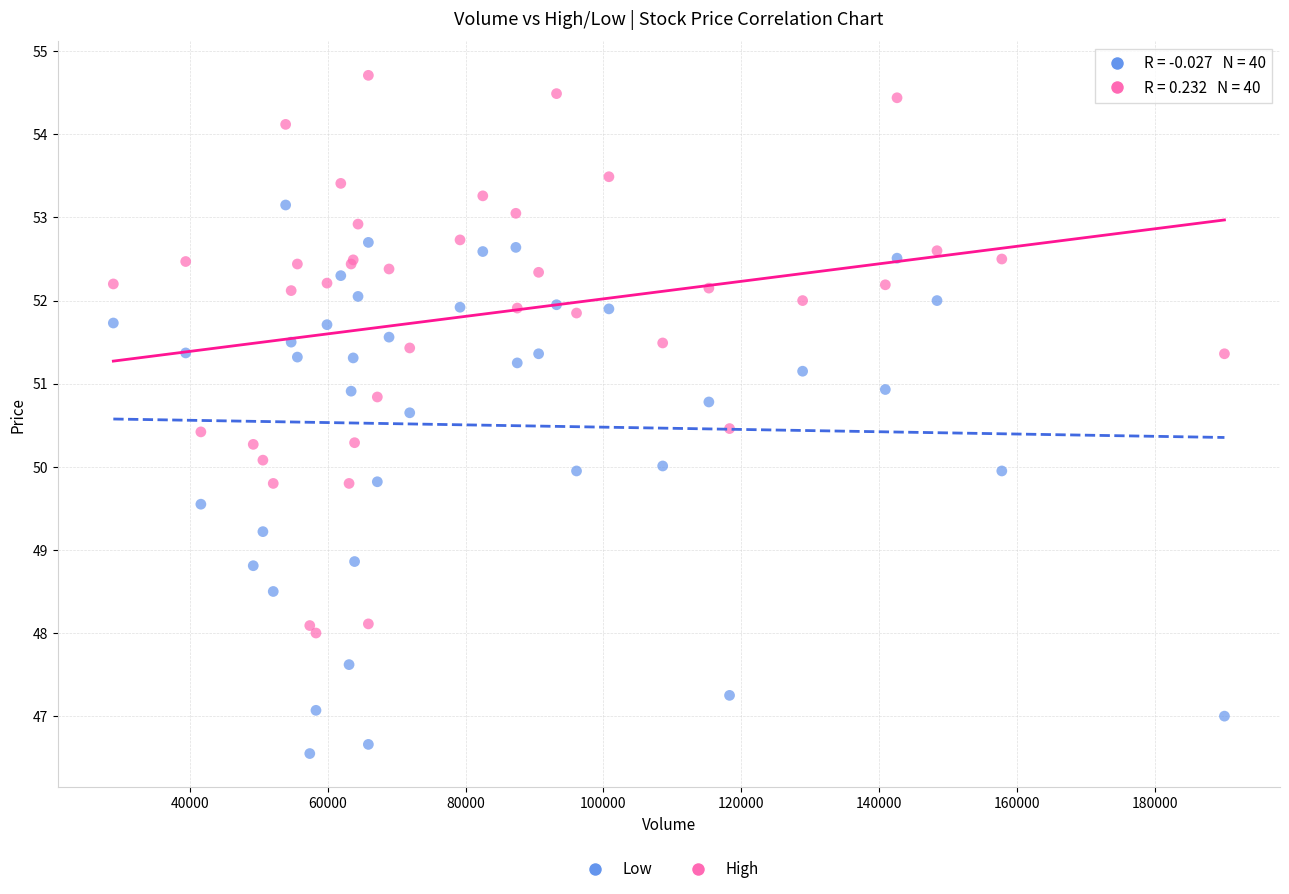

Which series reaches the maximum Y coordinate?

High